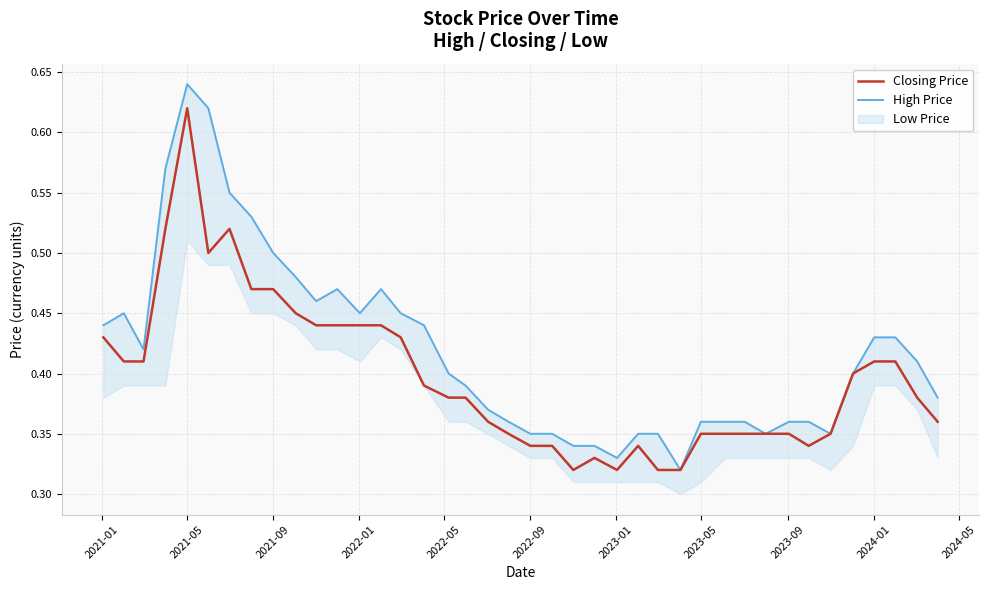

Which series has the largest range (max minus min)?

High Price